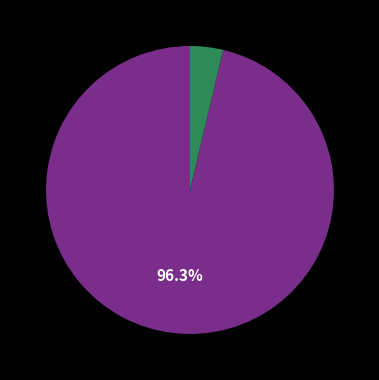

To the nearest percent, what is the difference between the largest and smallest slice percentages?

93%